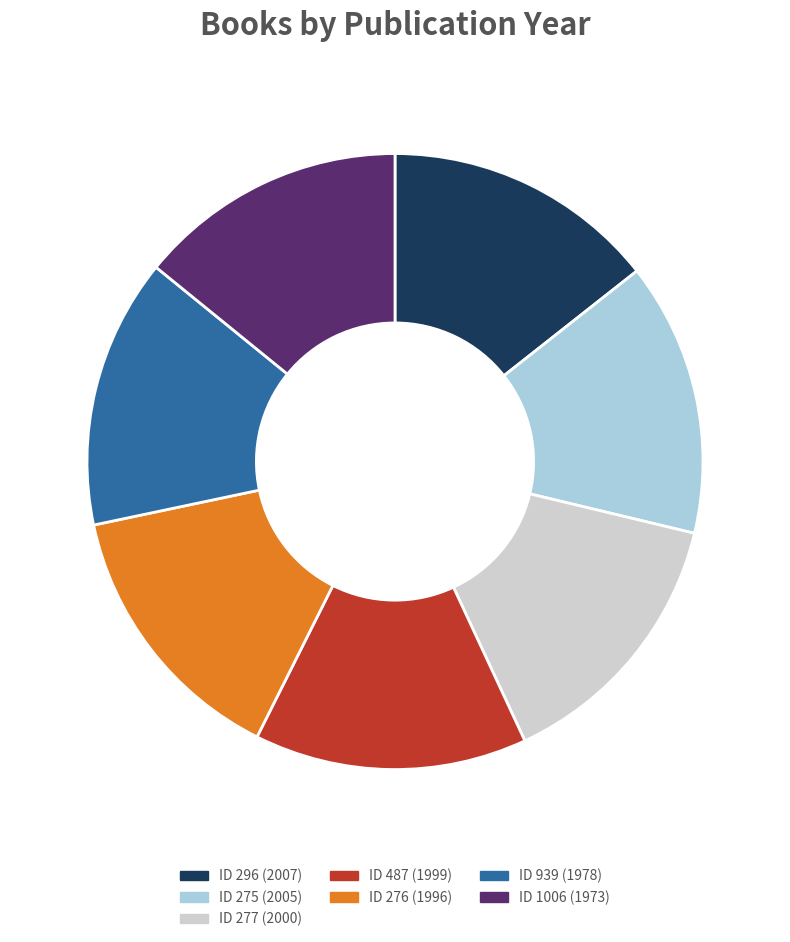

Is it true that ID 276 (1996) is 24% of the pie?

False